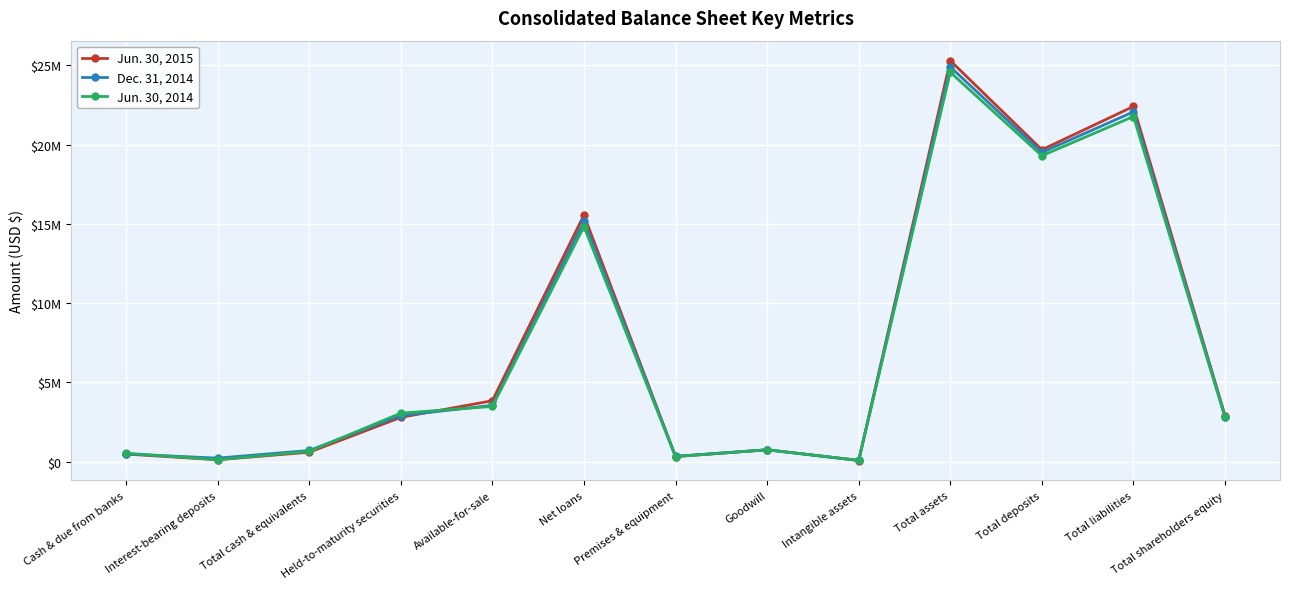

Does the chart have visible grid lines?

Yes